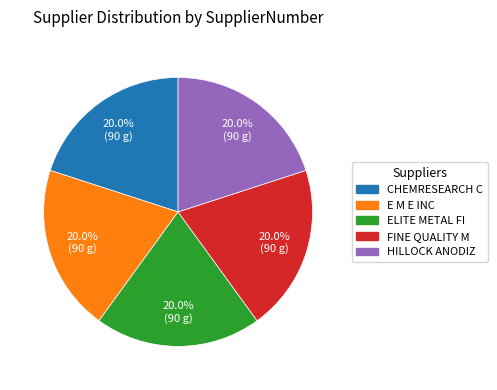

Is there any slice that represents more than half of the pie?

No